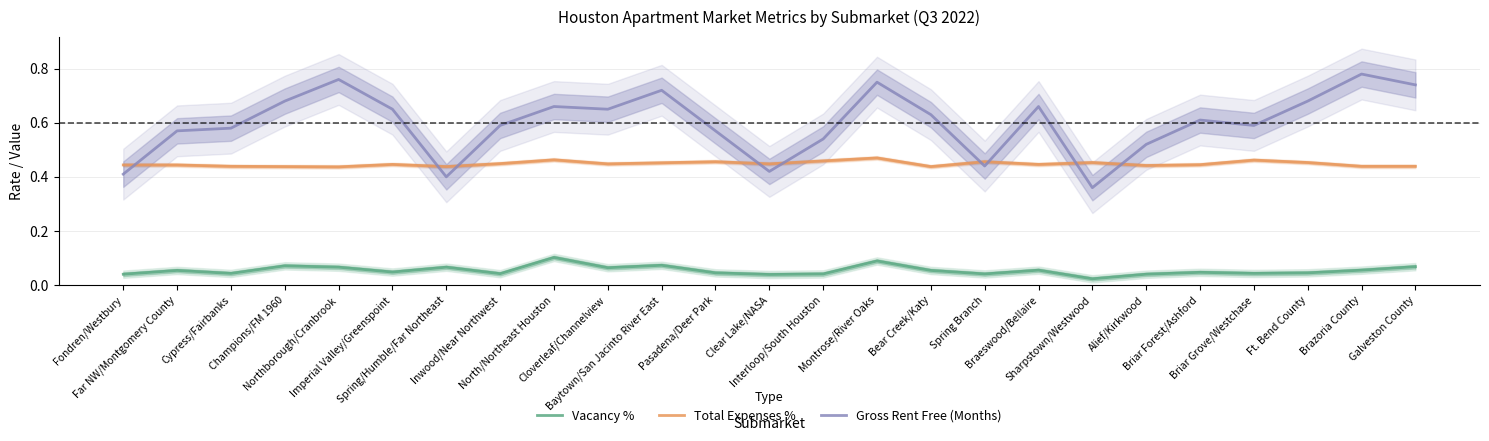

How many interior local peaks does the Total Expenses % series have?

7